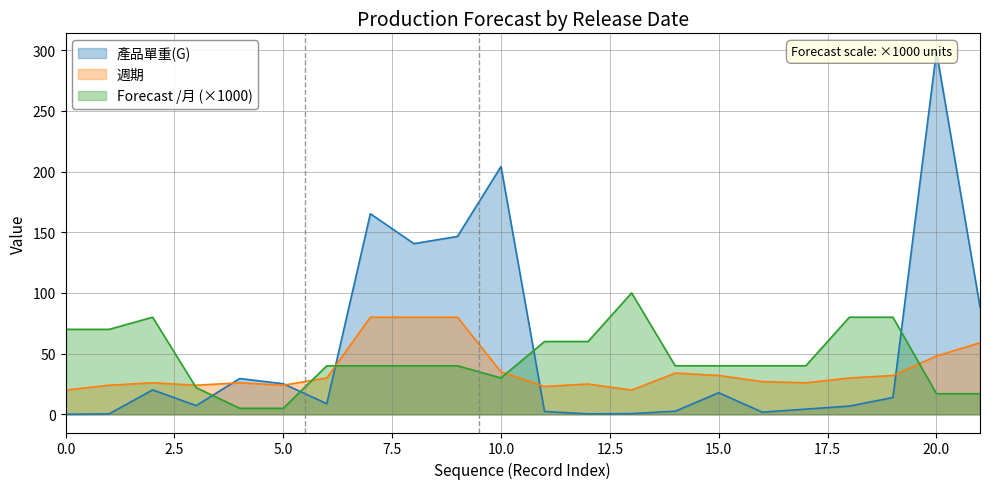

The value of Forecast /月 (×1000) at 20.0 is 17. True or false?

True